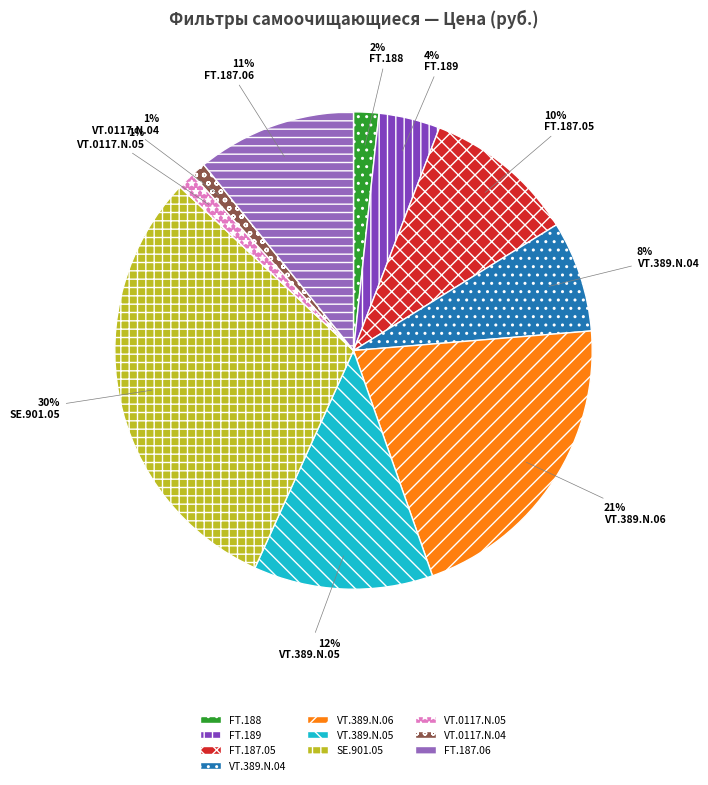

Is there any slice that represents more than half of the pie?

No